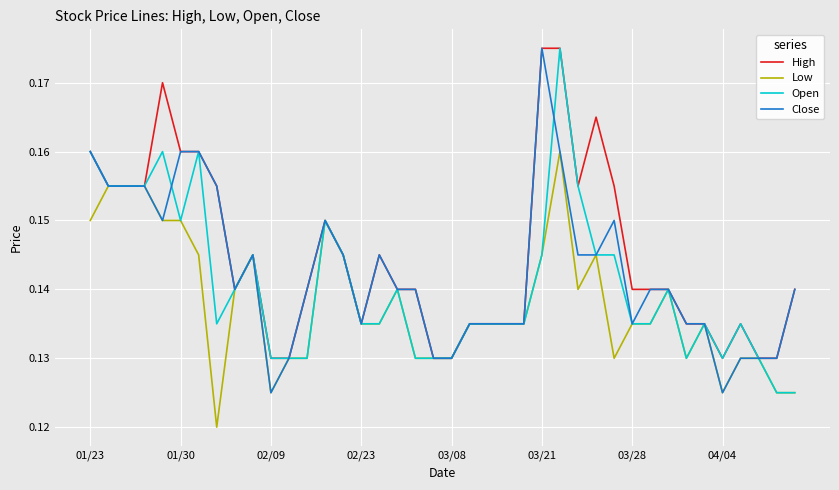

List the series in order of their overall mean, lowest first.

Low, Open, Close, High